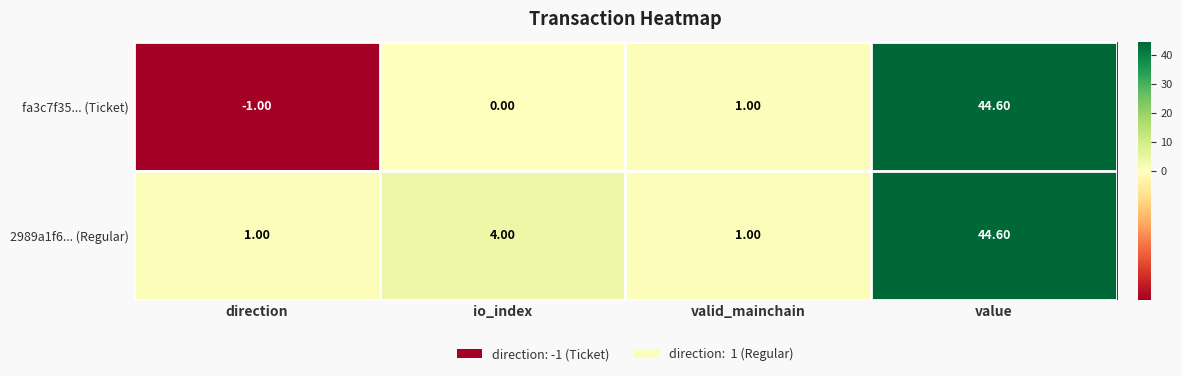

Which series has the largest total across all categories?

2989a1f6... (Regular)